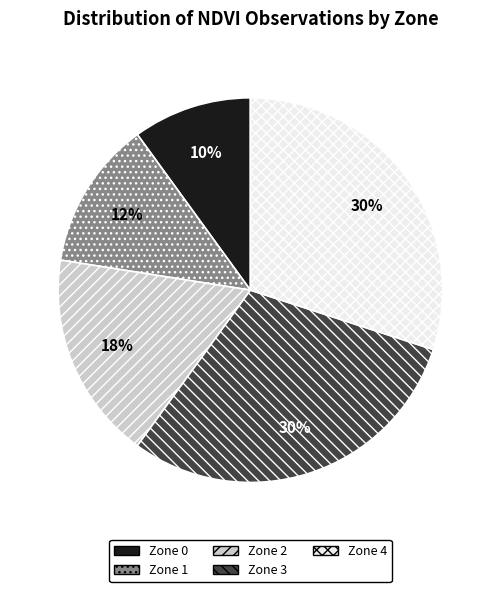

How many slices are in this pie chart?

5